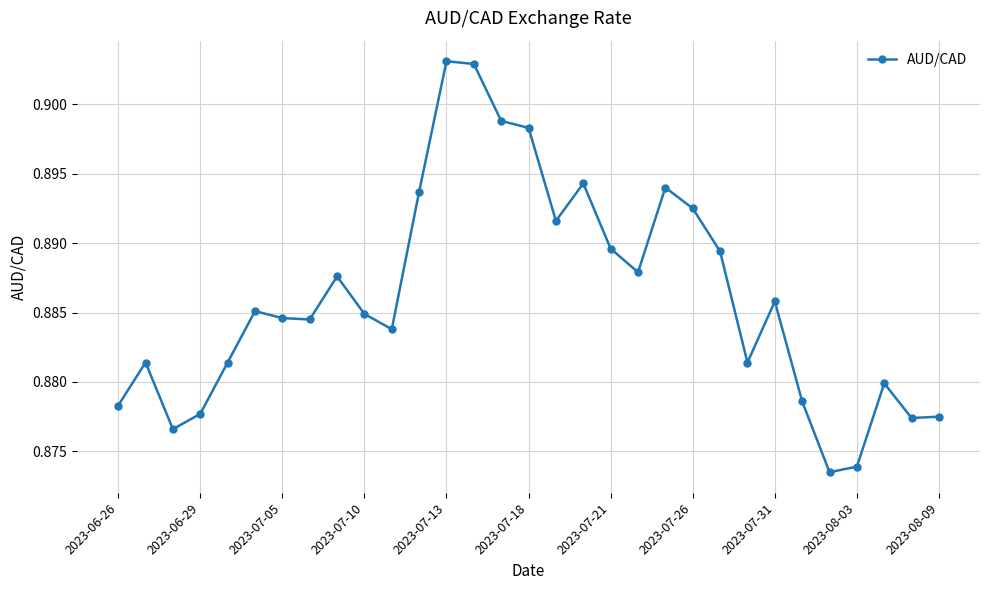

What is the sum of all values?

27.5